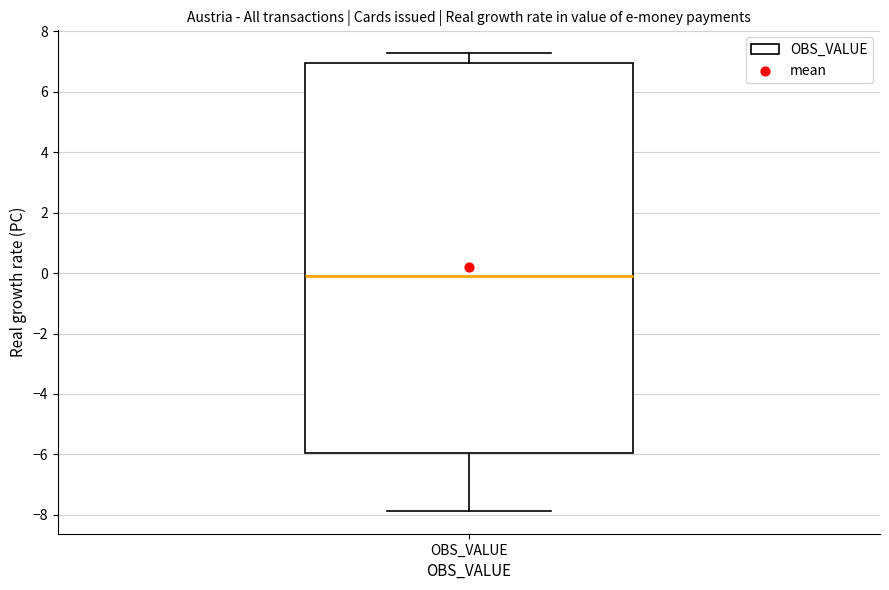

Transcribe this box plot: give where the median line is, the range the box spans, and where the two whiskers end, as read against the y-axis. The values are not printed on the chart, so give them approximately, as read against the axis.

median 0.0, box -6.0 to 7.0, whiskers -7.8 to 7.2